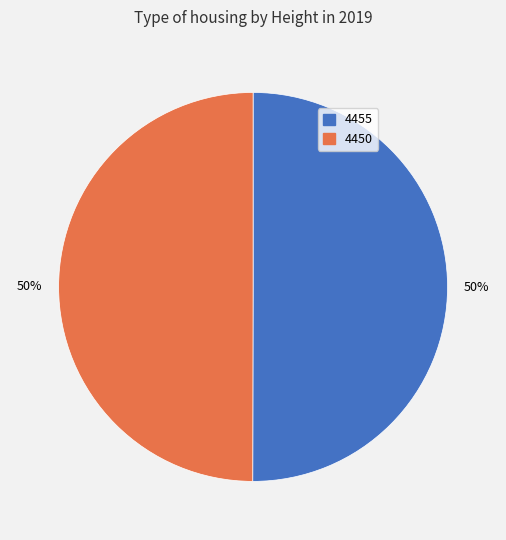

To the nearest percent, what percentage of the pie is 4450?

50%